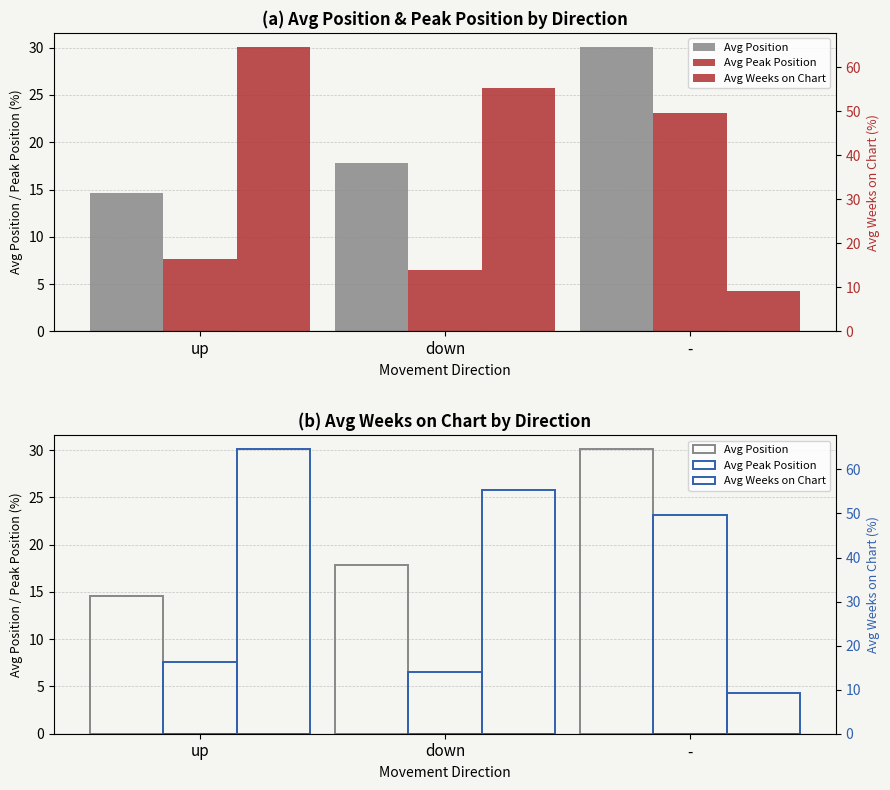

At which label does Avg Peak Position reach its peak?

-